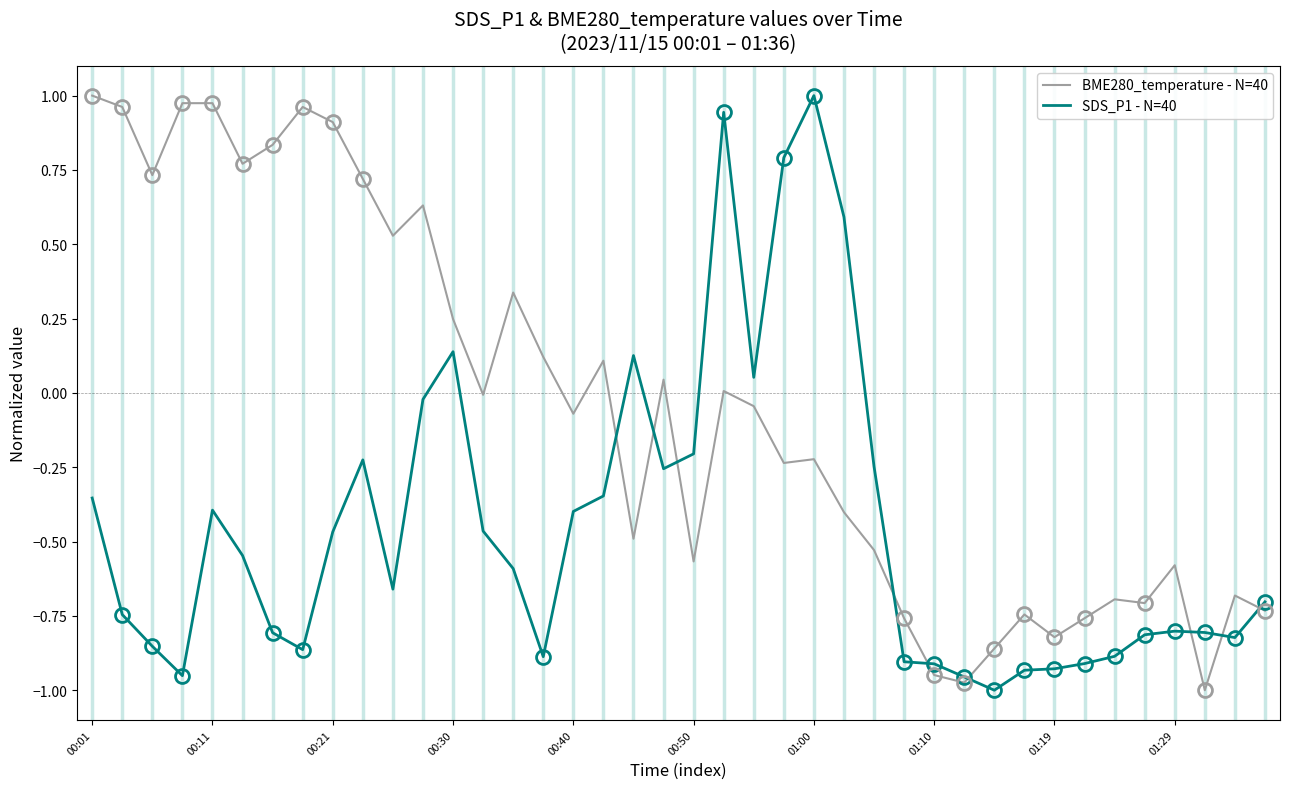

How many categories are shown in the chart?

40